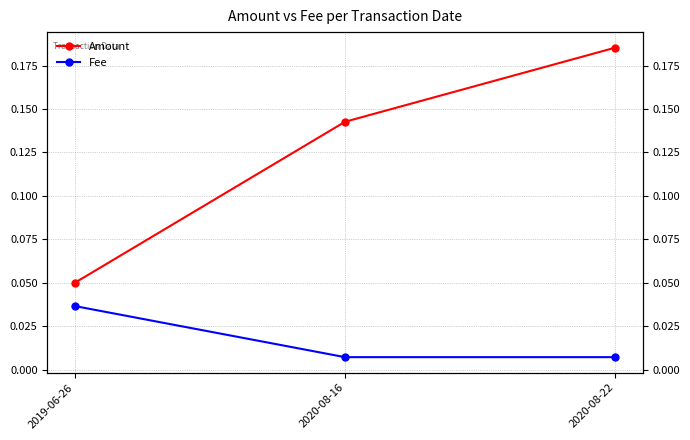

Is the value of Amount at 2020-08-22 greater than the value of Fee at 2020-08-16?

Yes